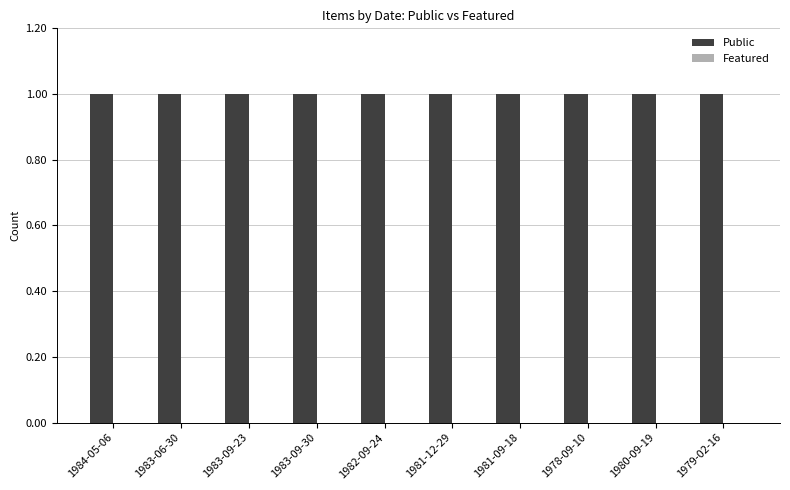

At how many categories does at least one series exceed 0?

10